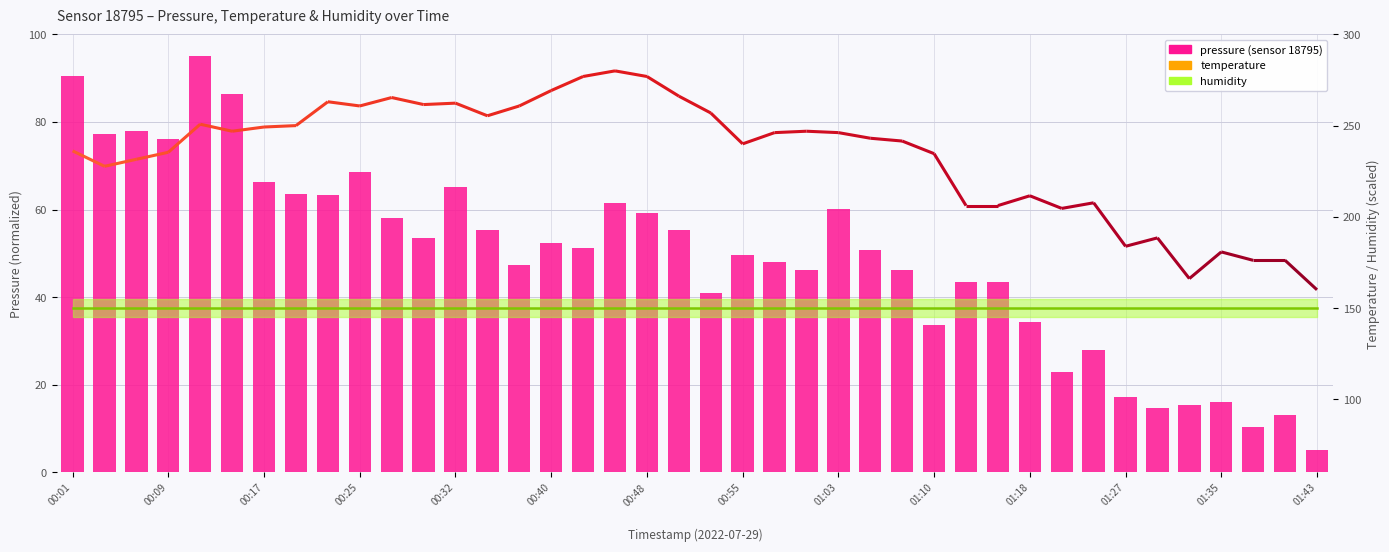

What is the sum of all humidity line values?

6000.0